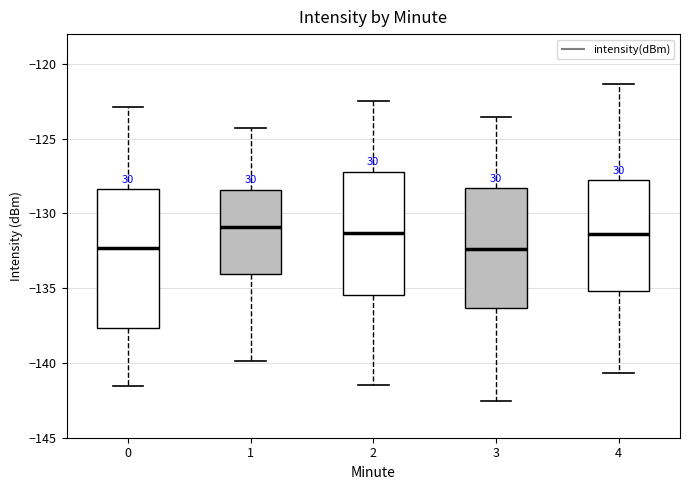

Reading left to right, read every box against the y-axis: the position of its median line, the range the box covers, and the ends of its whiskers. The values are not printed on the chart, so give them approximately, as read against the axis.

0: median -132.5, box -137.5 to -128.5, whiskers -141.5 to -123.0
1: median -131.0, box -134.0 to -128.5, whiskers -140.0 to -124.5
2: median -131.5, box -135.5 to -127.0, whiskers -141.5 to -122.5
3: median -132.5, box -136.5 to -128.5, whiskers -142.5 to -123.5
4: median -131.5, box -135.0 to -128.0, whiskers -140.5 to -121.5